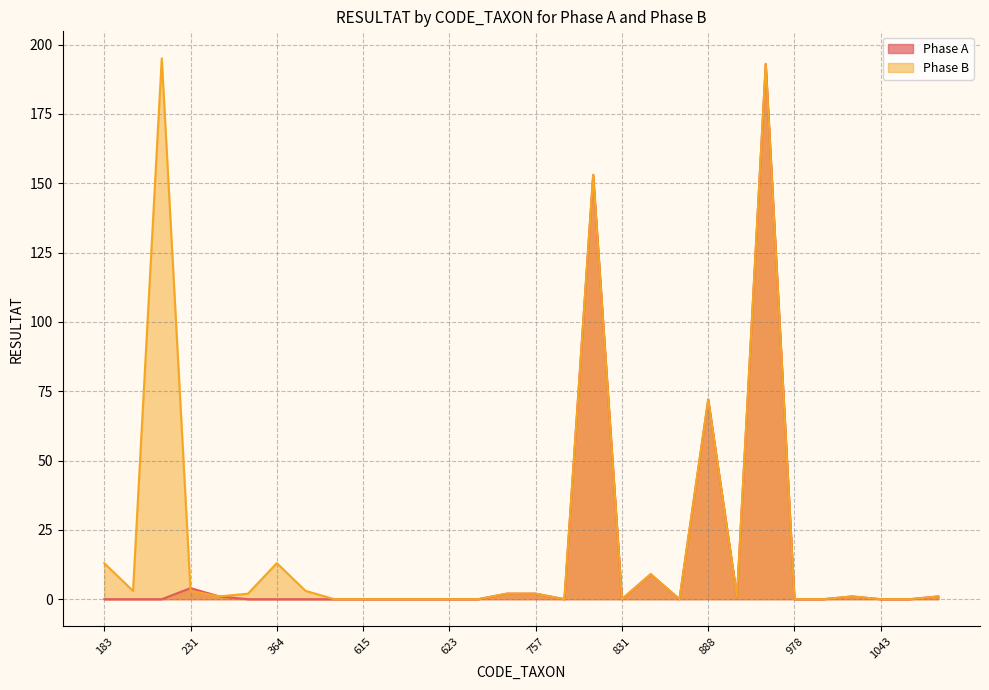

Is it true that Phase A equals -78 at 801?

False